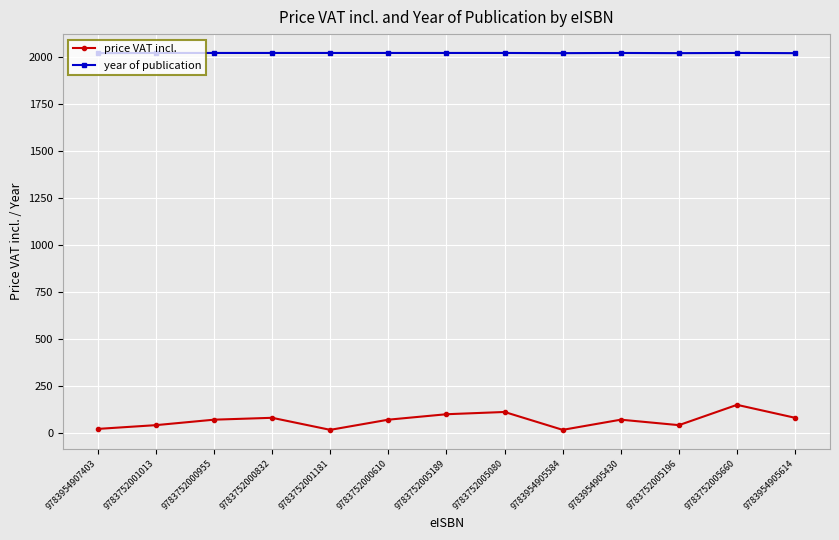

True or false: year of publication and price VAT incl. cross at least once.

False